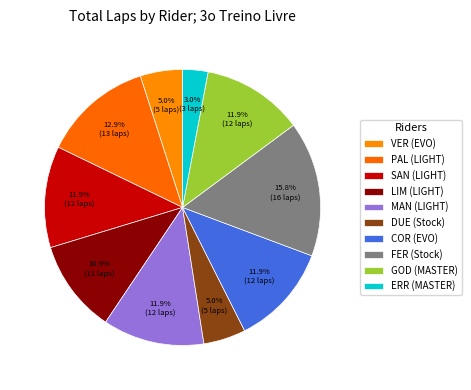

What percentage do PAL (LIGHT) and FER (Stock) together represent?

28.7%